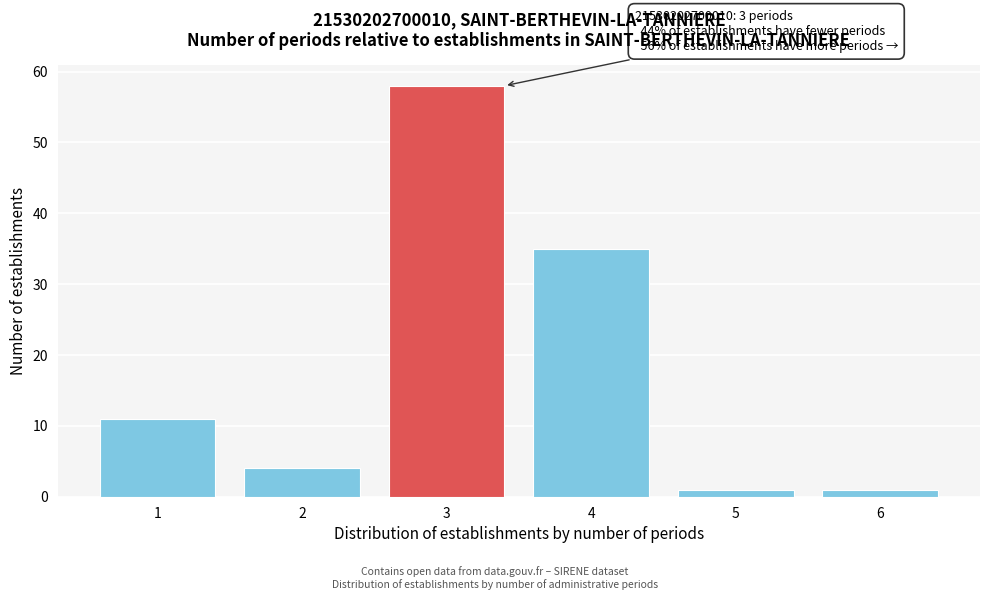

Reading left to right, extract all data points from this chart.

1=11	2=4	3=58	4=35	5=1	6=1